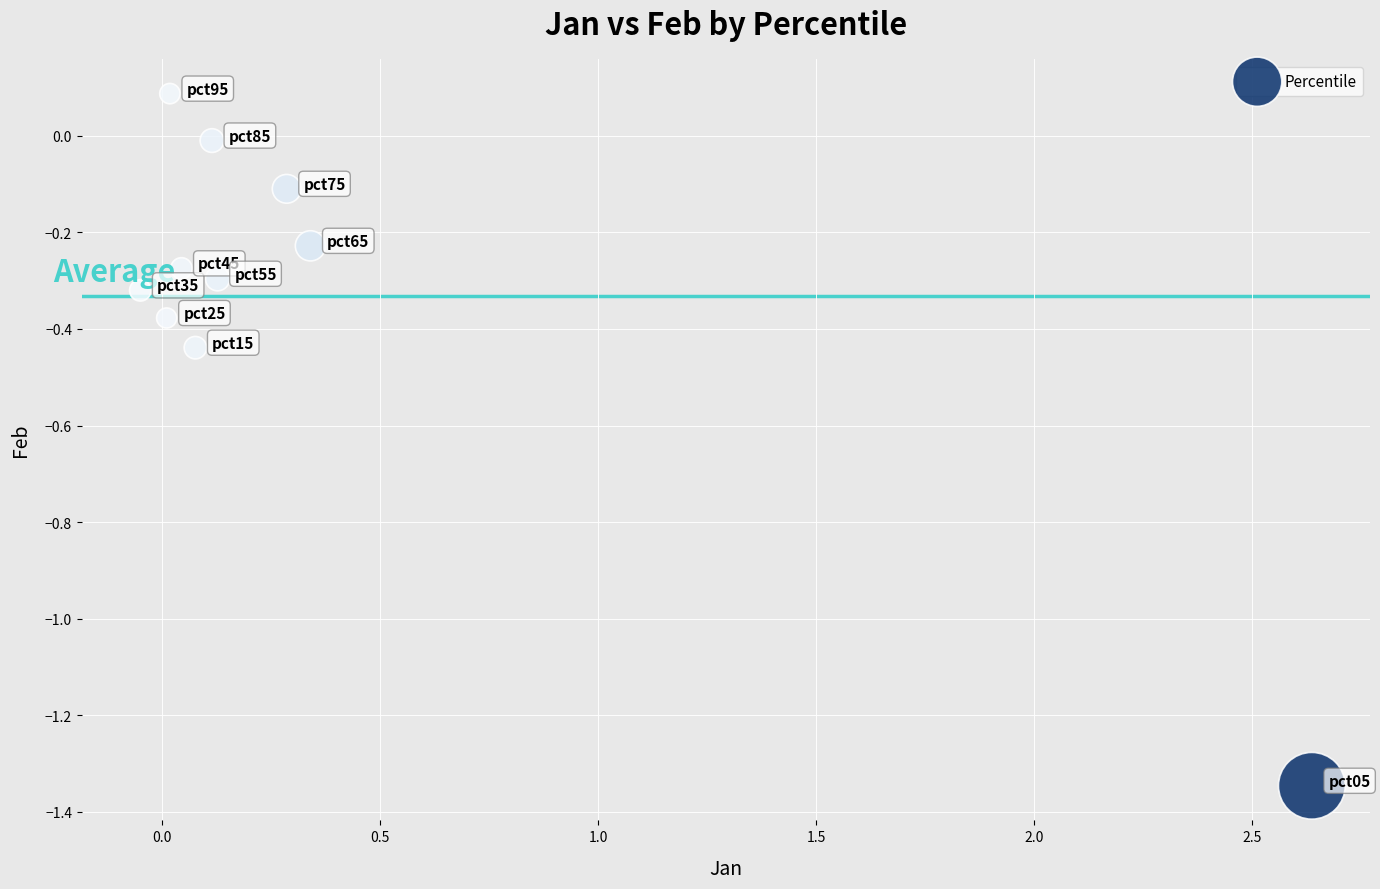

What is the range of Y values (max minus min)?

1.4